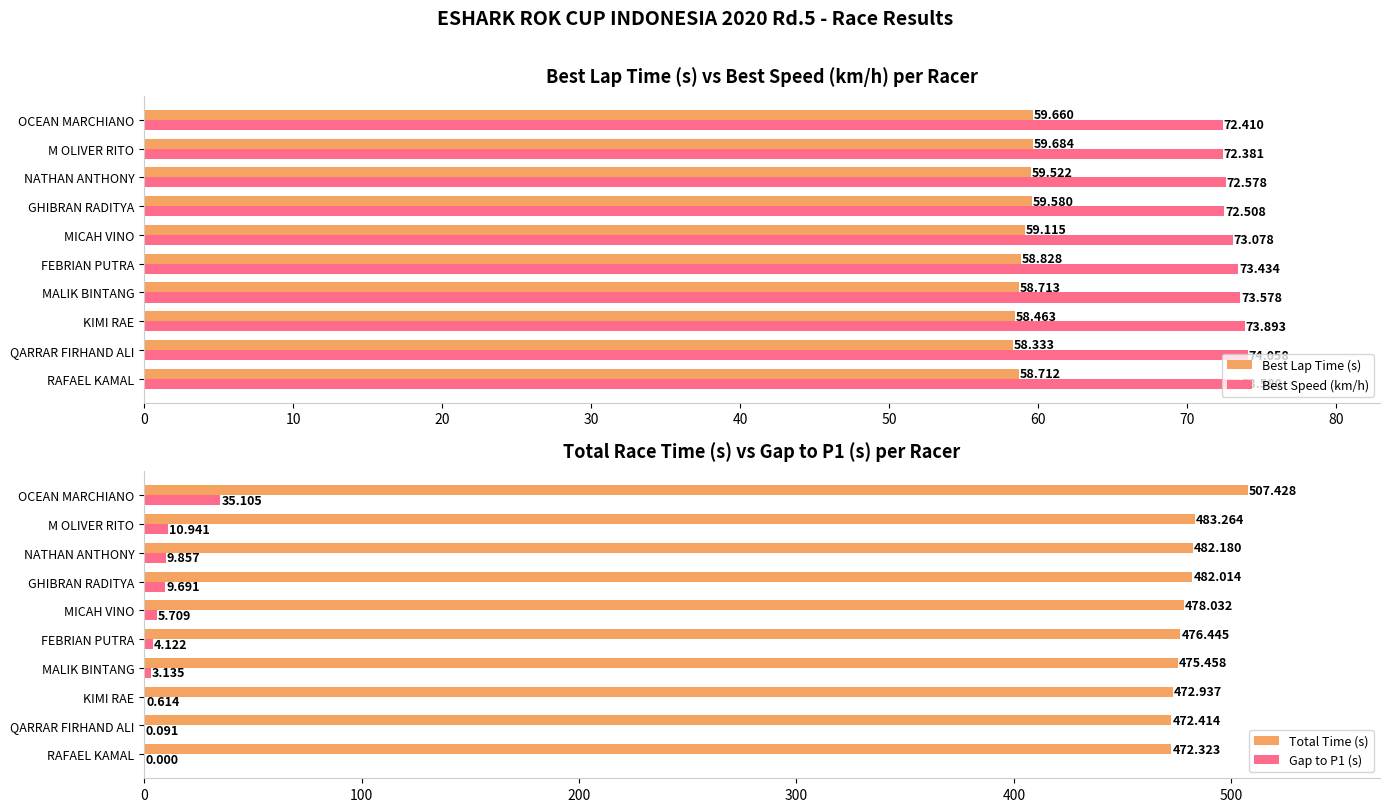

Does the chart contain any negative values?

No